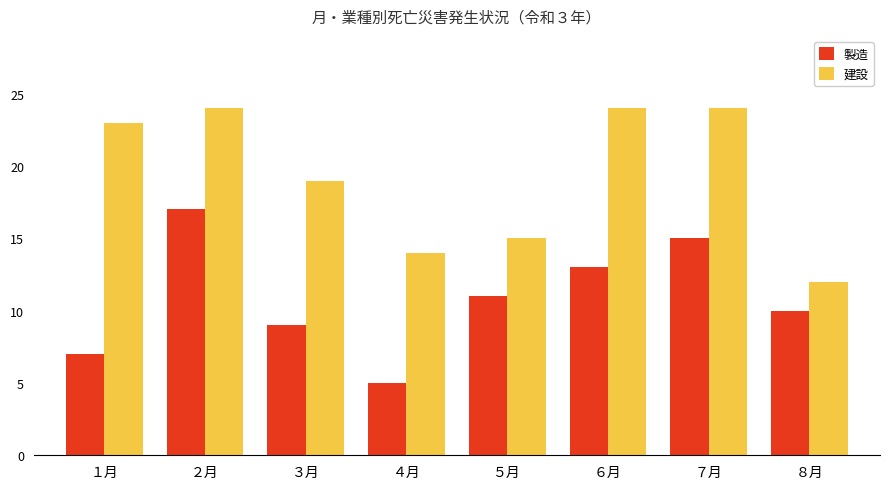

What is the sum of the 製造 values at ３月 and ４月?

14